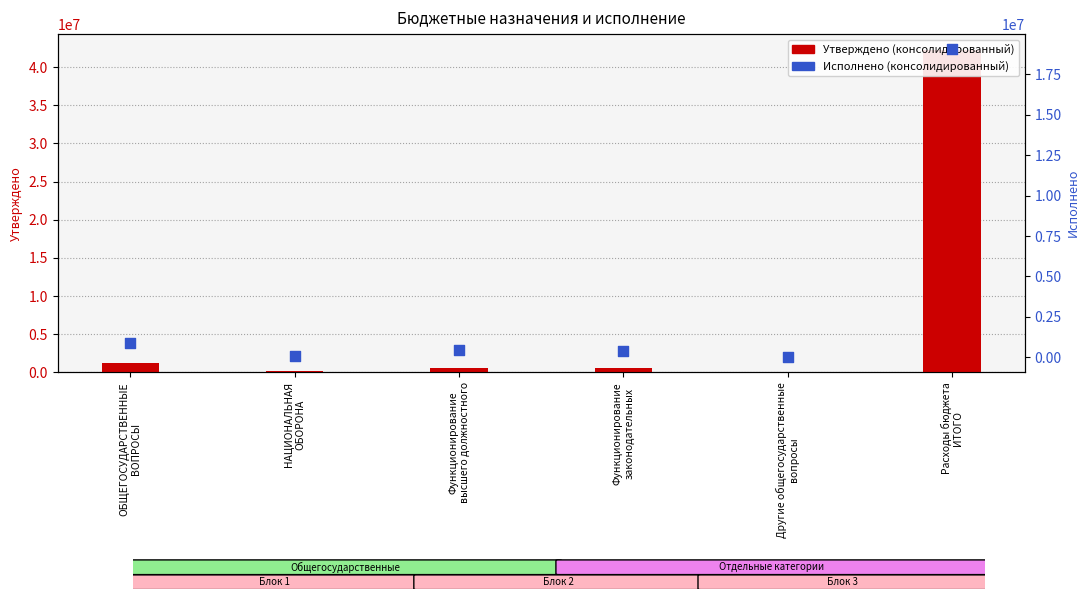

What is the total value across all series at Другие общегосударственные
вопросы?

35042.0